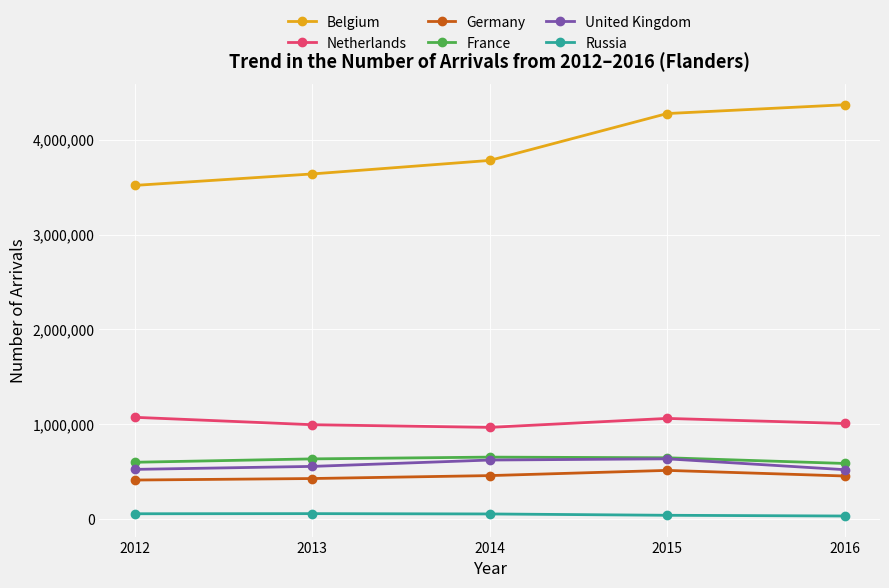

What is the maximum value for Belgium?

4367206